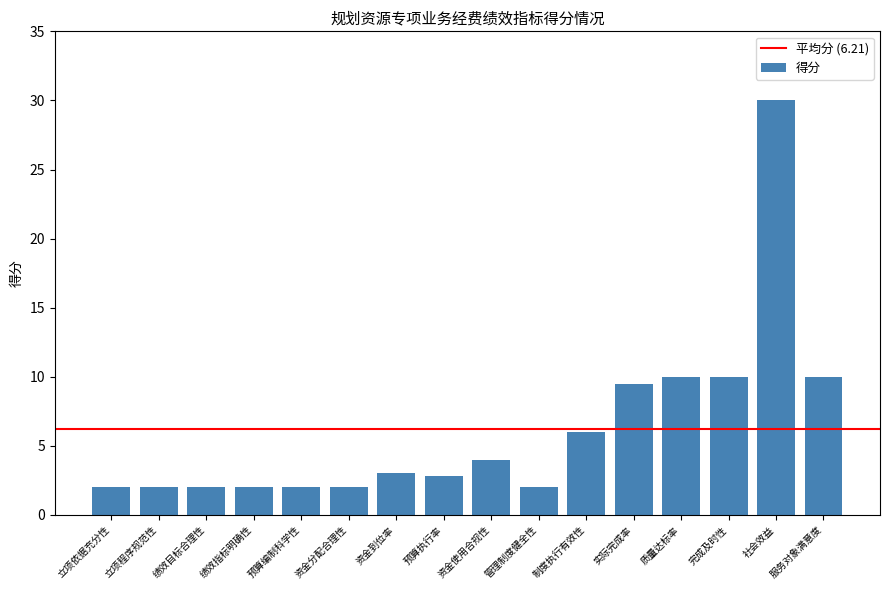

Which label corresponds to the largest value in the chart?

社会效益